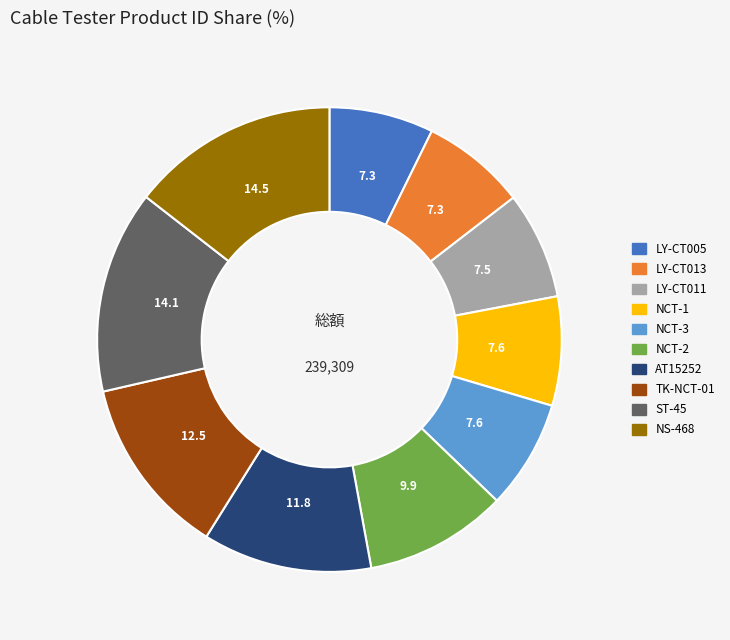

Between NS-468 and NCT-1, which is larger?

NS-468